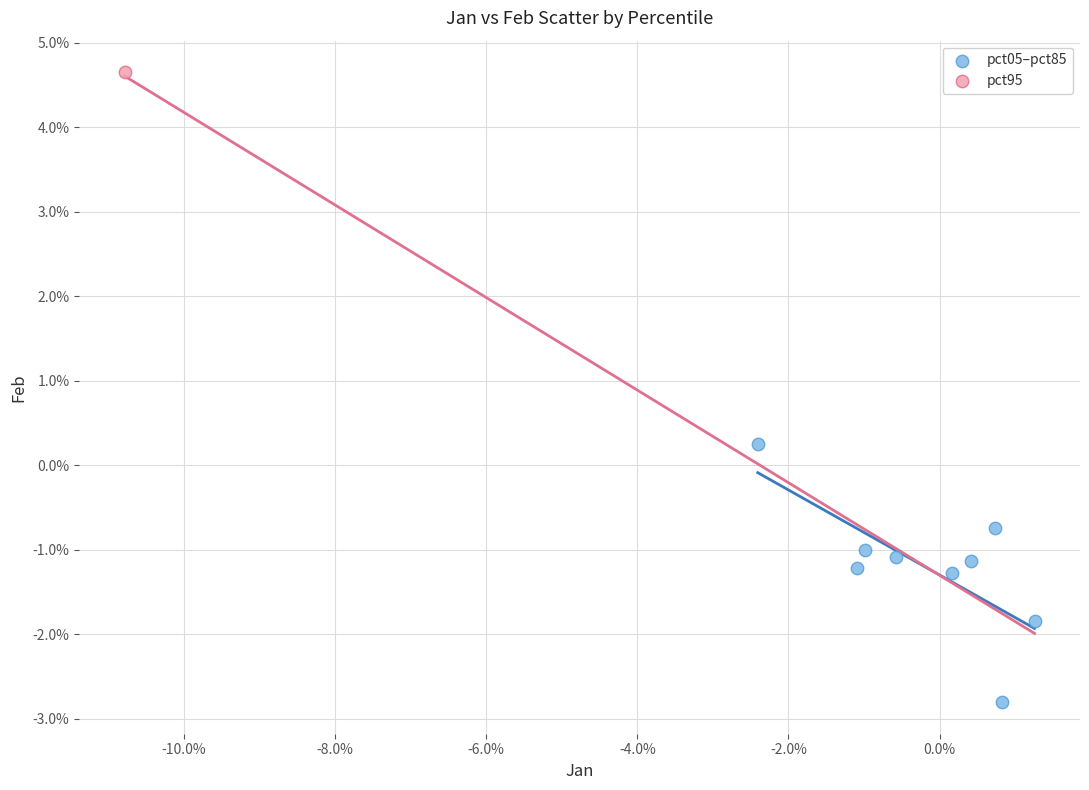

What are all the series names shown in the legend?

pct05–pct85, pct95